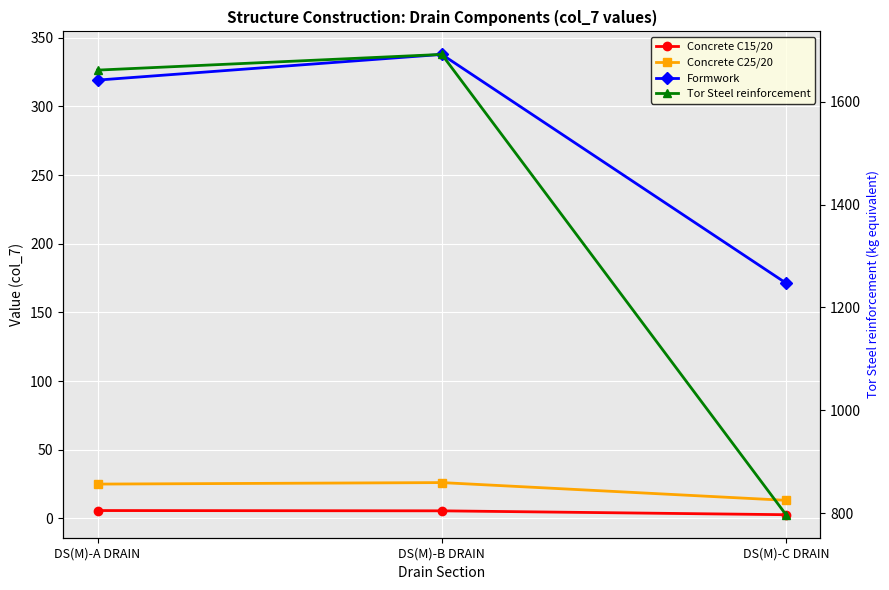

What is the label of the 2nd point from the left?

DS(M)-B DRAIN